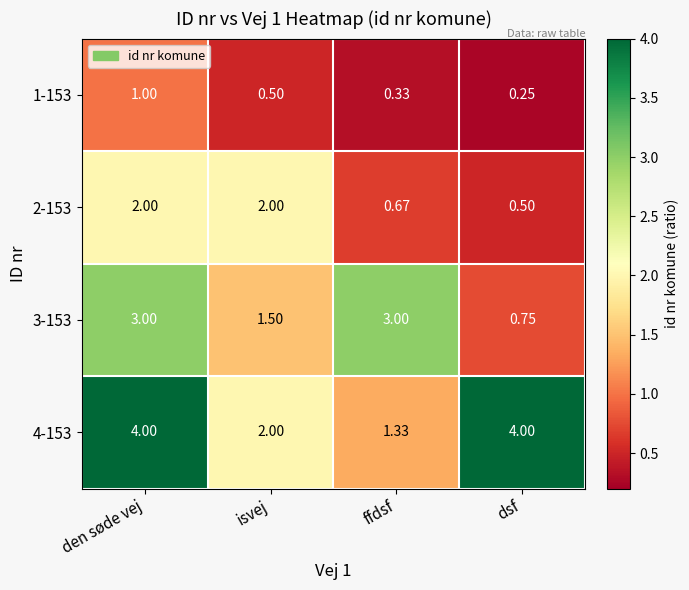

At which category is the sum across all series the highest?

den søde vej